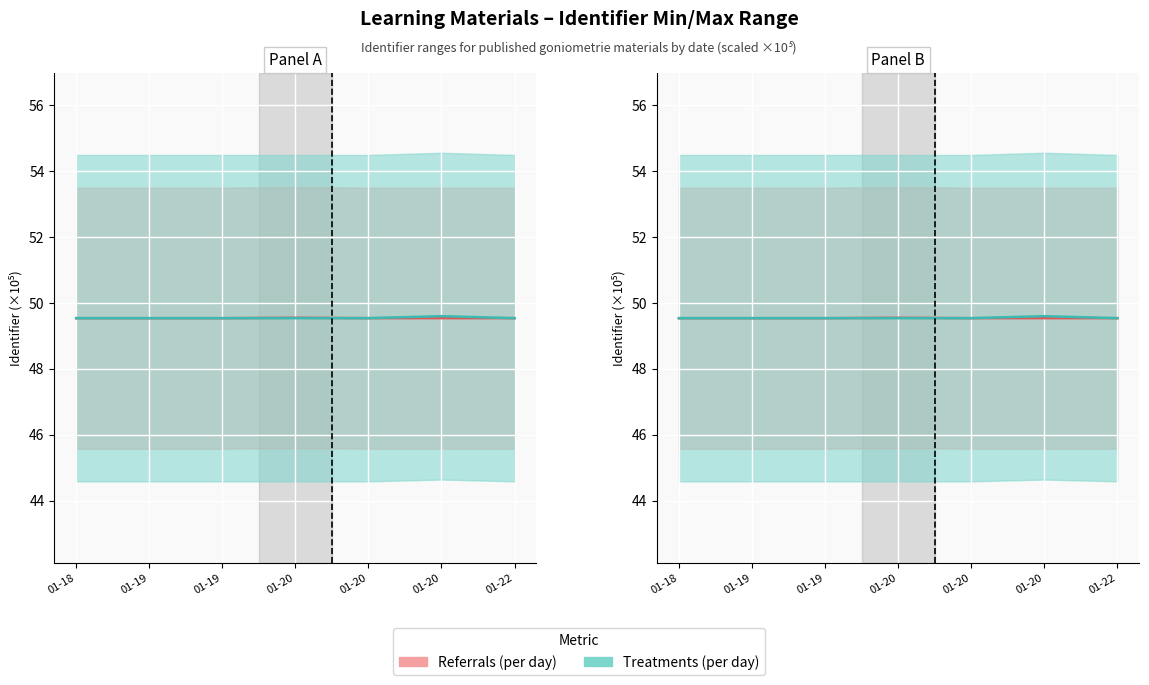

Where do Referrals (per day) and Treatments (per day) first cross each other?

01-20 and 01-20